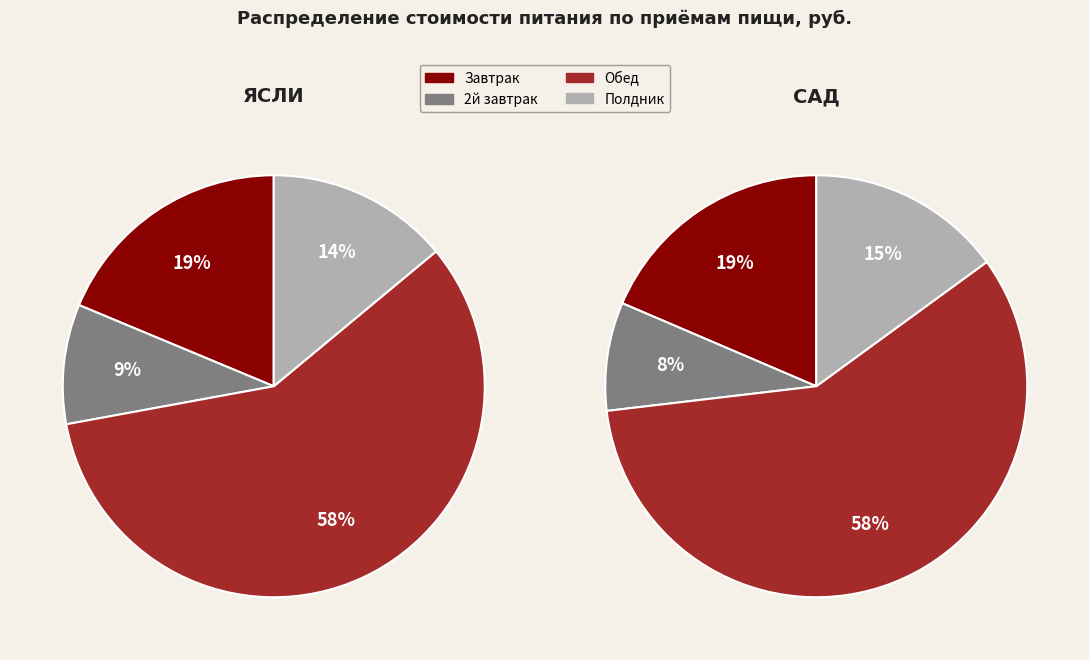

What is the smallest slice in the pie chart?

2й завтрак